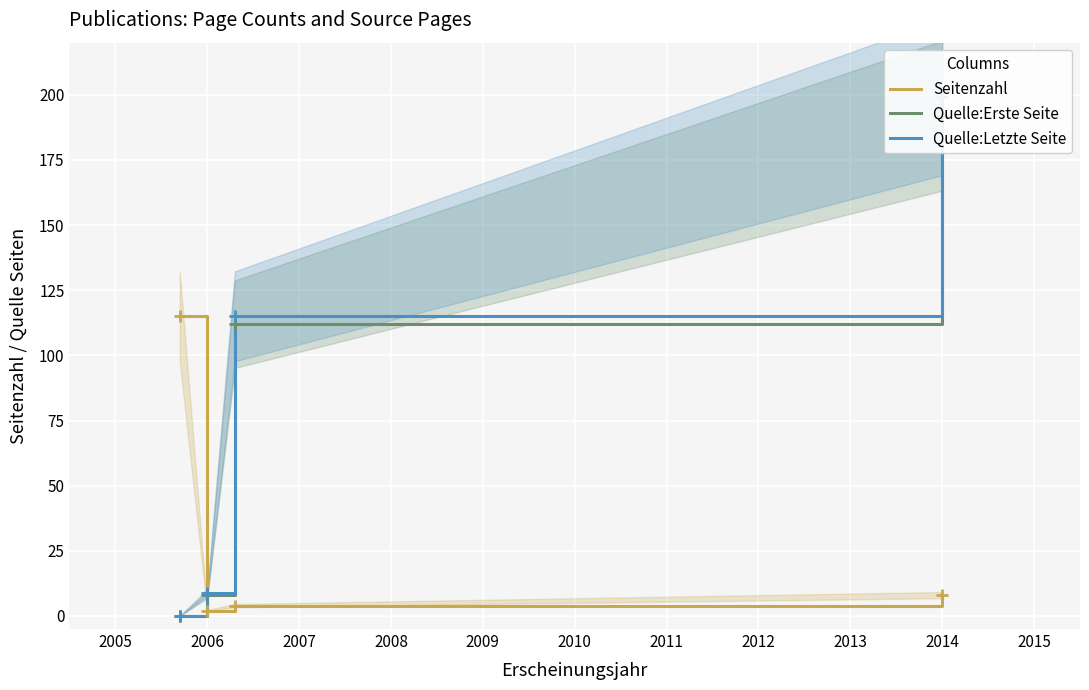

True or false: Seitenzahl has a value of 8 at 2014.

True